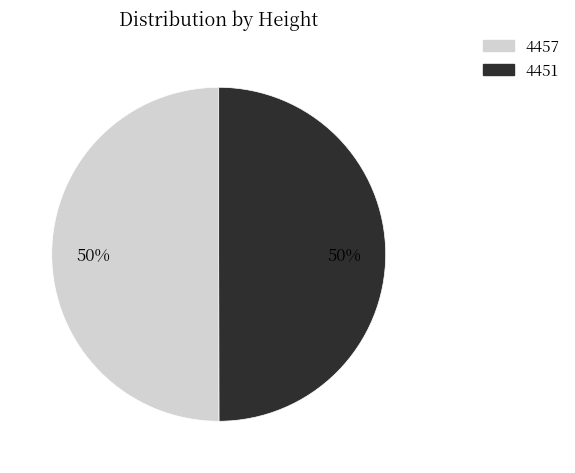

The 4451 slice represents 58% of the pie. True or false?

False